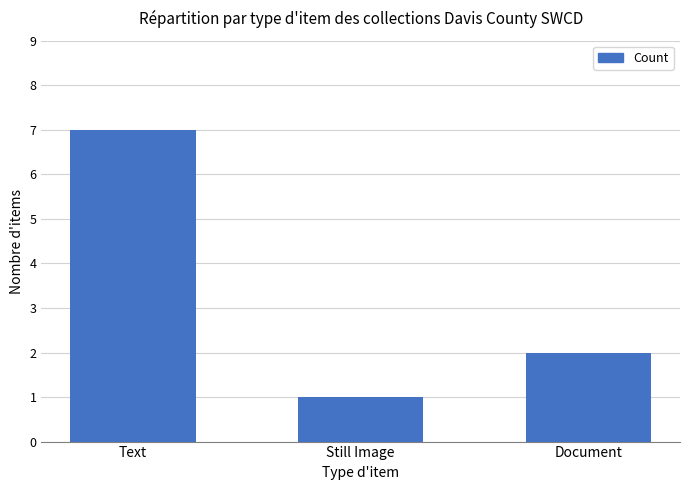

What is the difference between the maximum and minimum values?

6